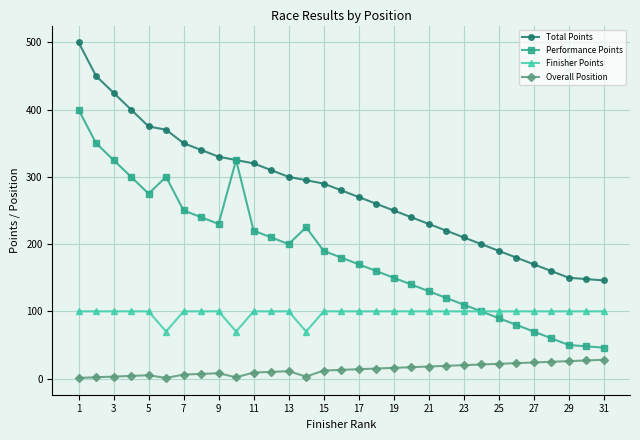

What is the greatest value displayed?

500